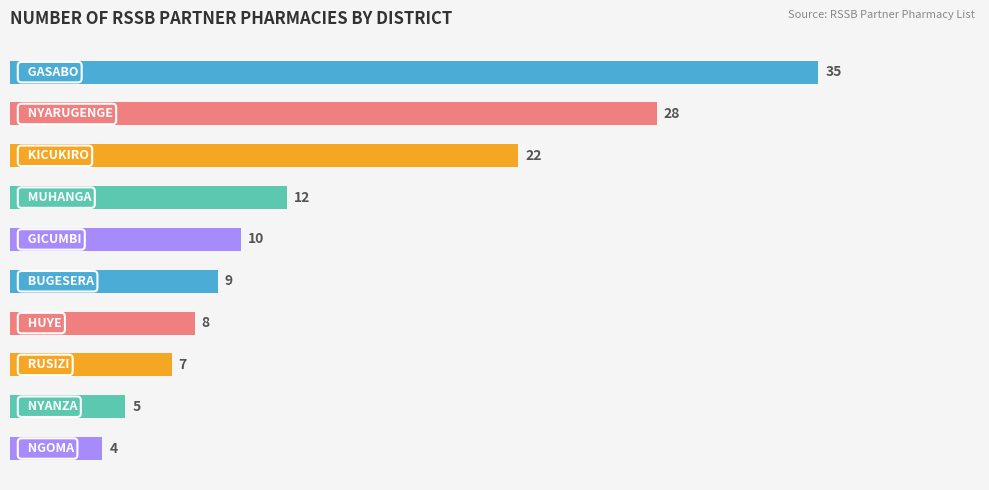

What is the sum of all values?

140